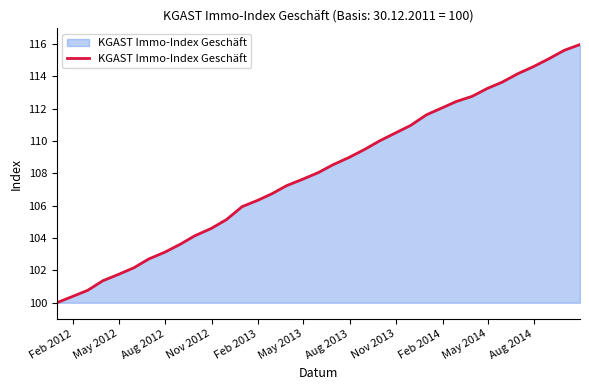

What is the maximum value shown in the chart?

116.0